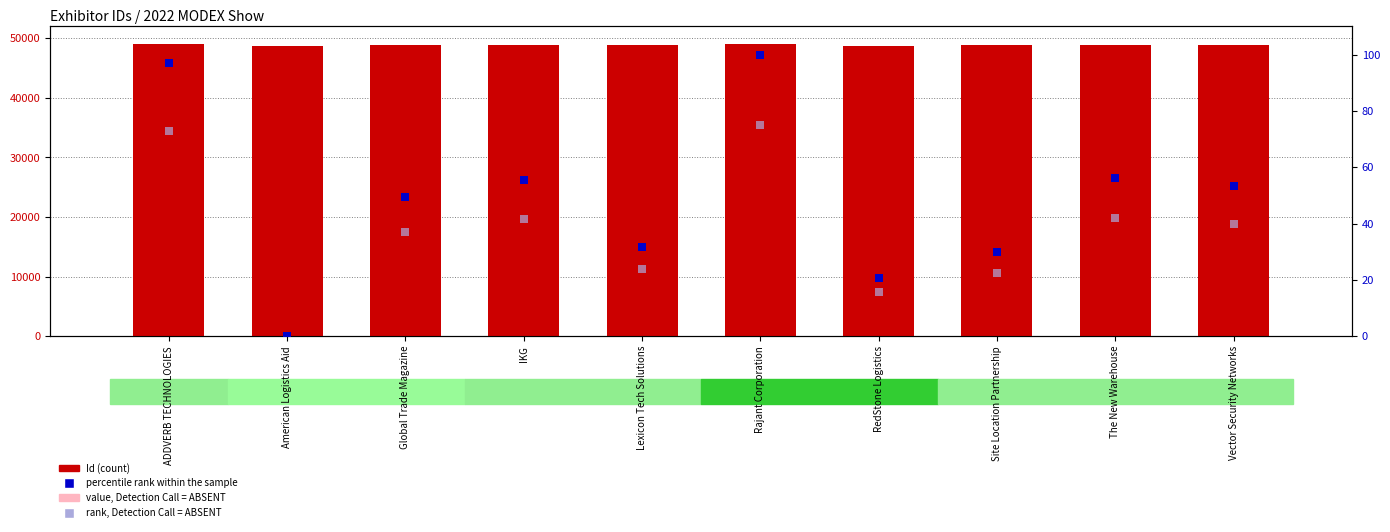

Which series has the largest total across all categories?

Id